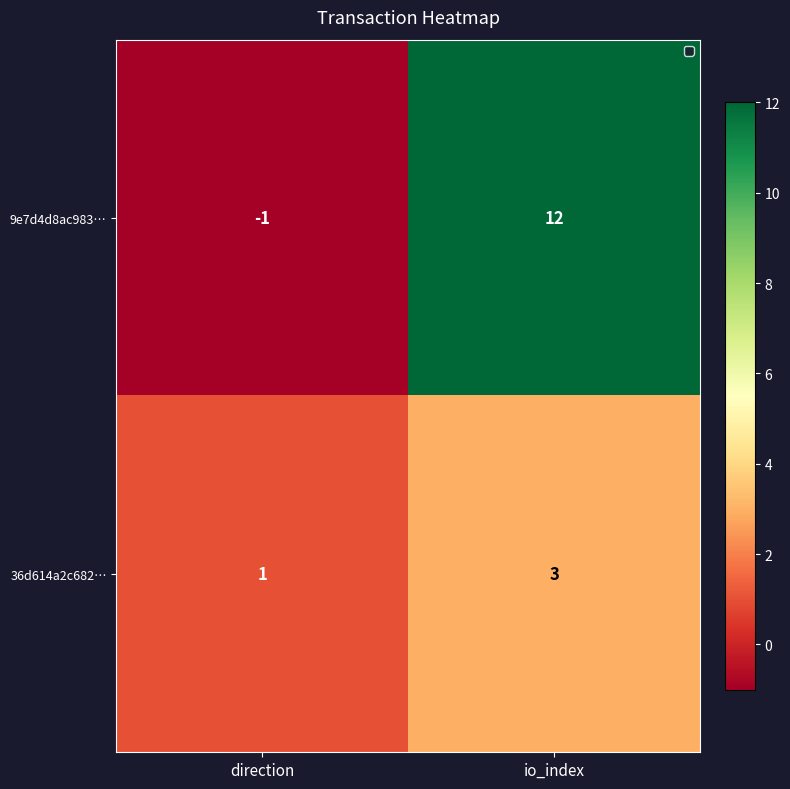

Where is 36d614a2c682… nearest to the value 2?

direction